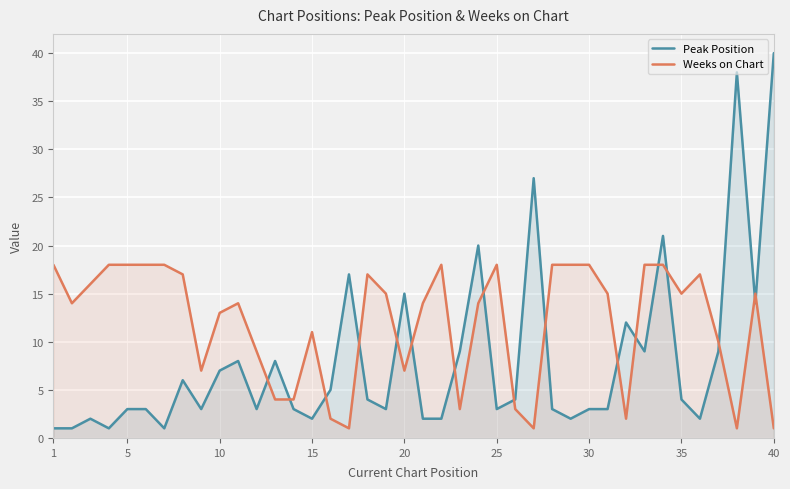

What is the difference between the maximum and minimum values in the Weeks on Chart series?

17